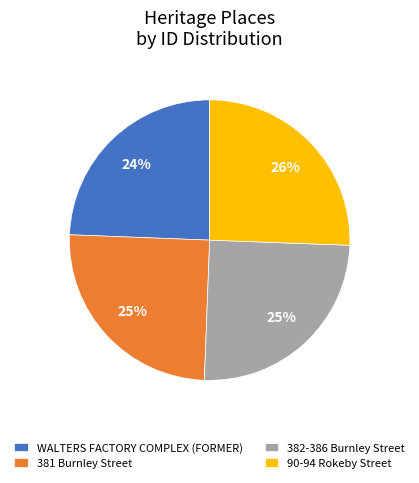

Between WALTERS FACTORY COMPLEX (FORMER) and 90-94 Rokeby Street, which is larger?

90-94 Rokeby Street